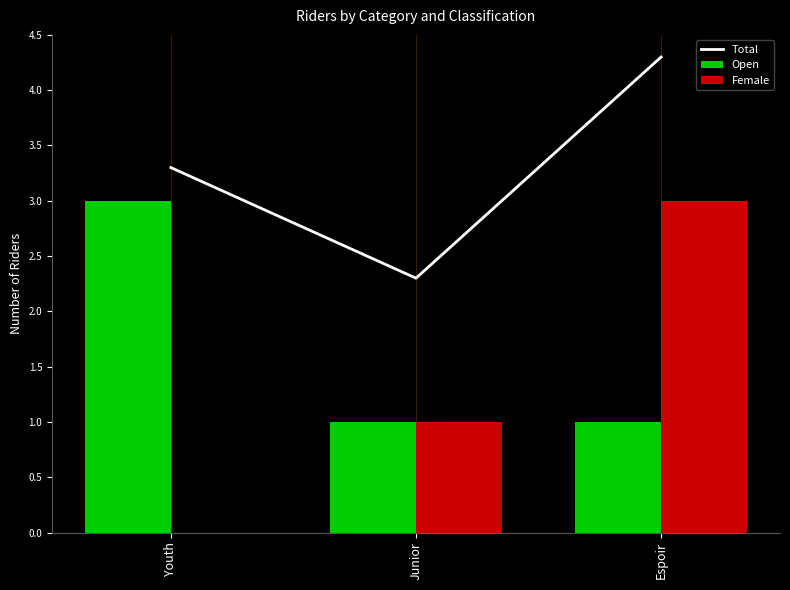

Which category has the highest value in the Open series?

Youth